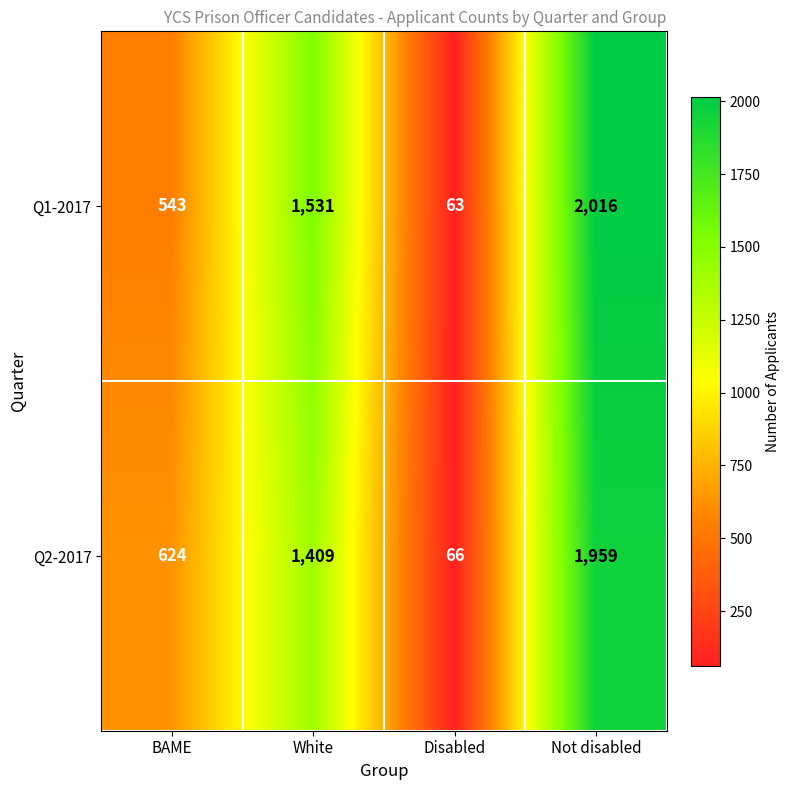

Rank the series by their average value, from highest to lowest.

Q1-2017, Q2-2017